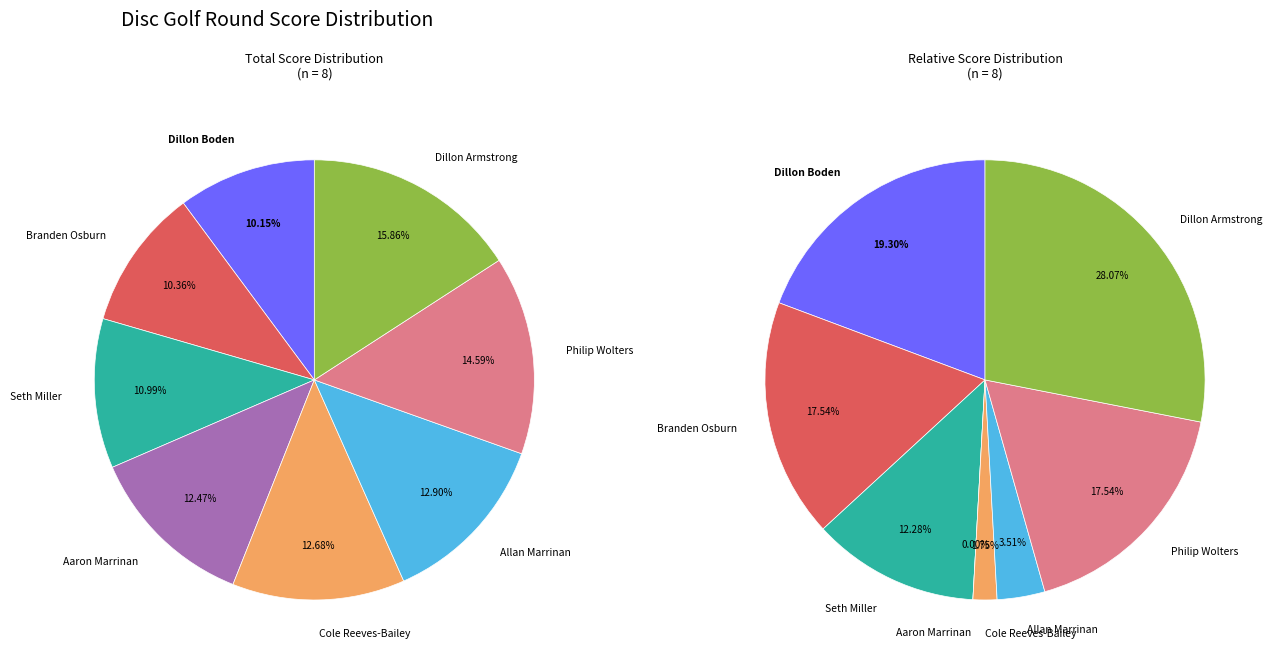

To the nearest percent, what is the combined percentage of Cole Reeves-Bailey and Seth Miller?

24%